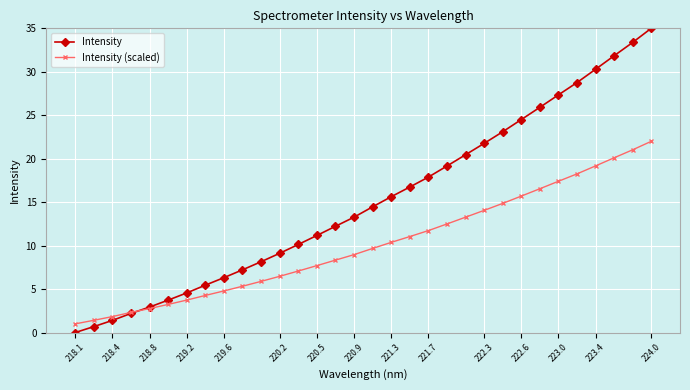

List the series in order of their overall mean, highest first.

Intensity, Intensity (scaled)